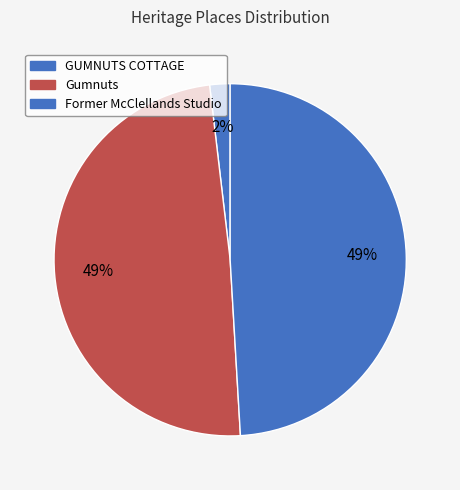

Is it true that Gumnuts is 58% of the pie?

False